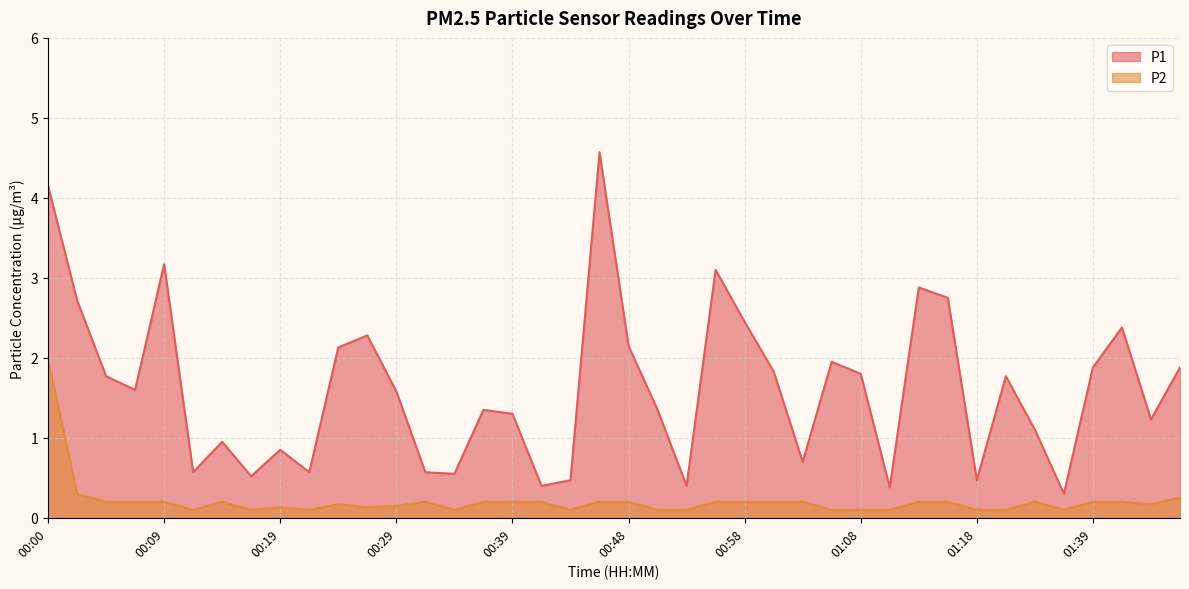

True or false: P1 and P2 intersect in this chart.

False